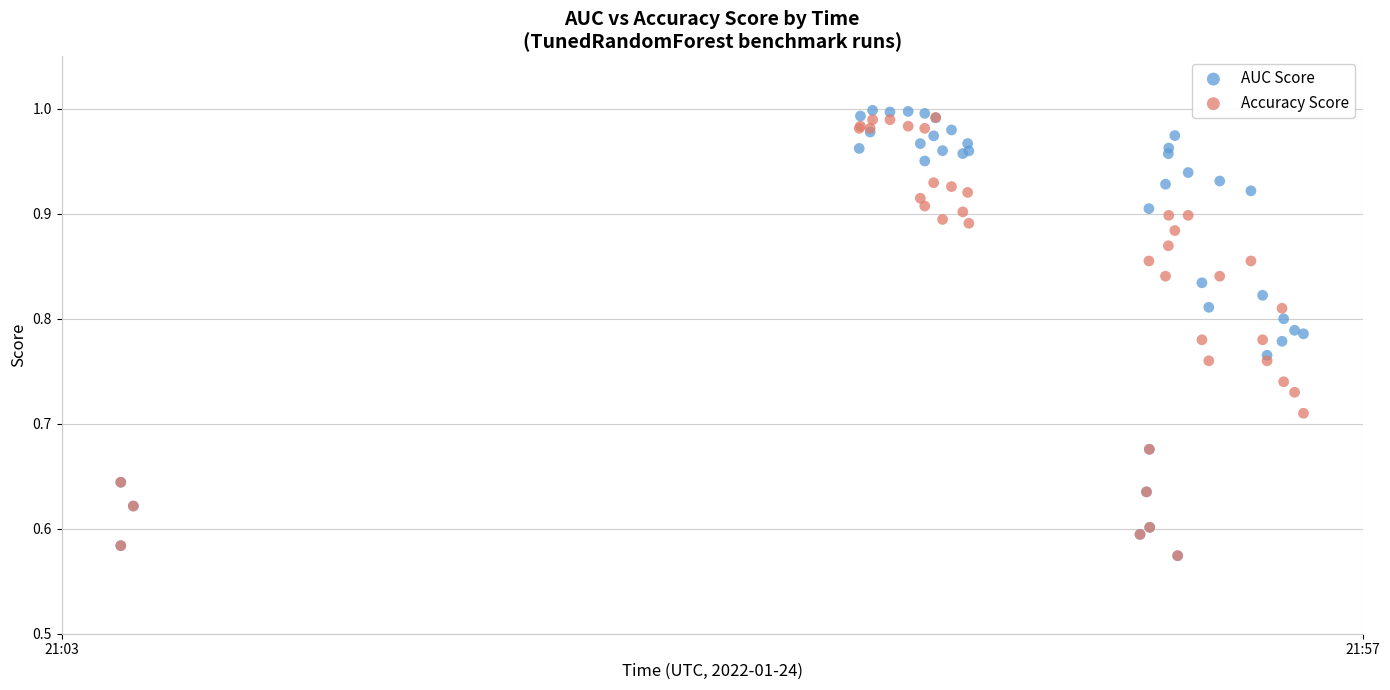

Which series has the largest Y range (max minus min)?

AUC Score